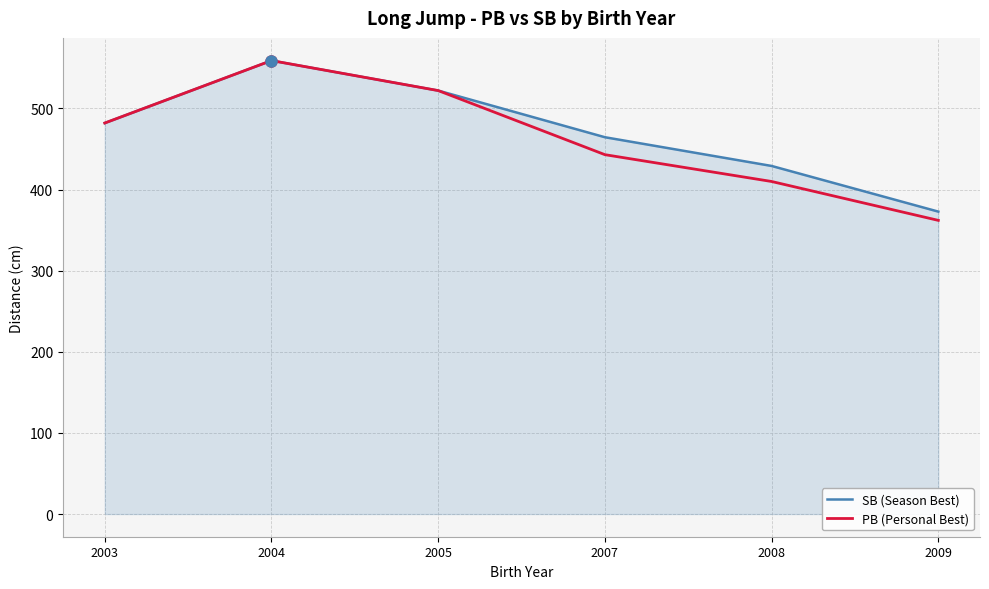

At which category does the chart reach its minimum across all series?

2009